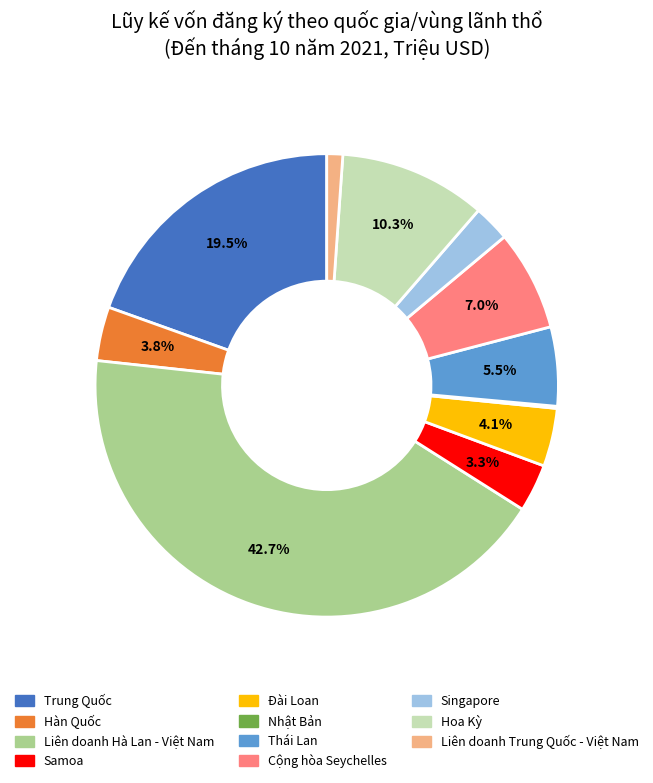

What percentage do Hàn Quốc and Trung Quốc together represent?

23.3%